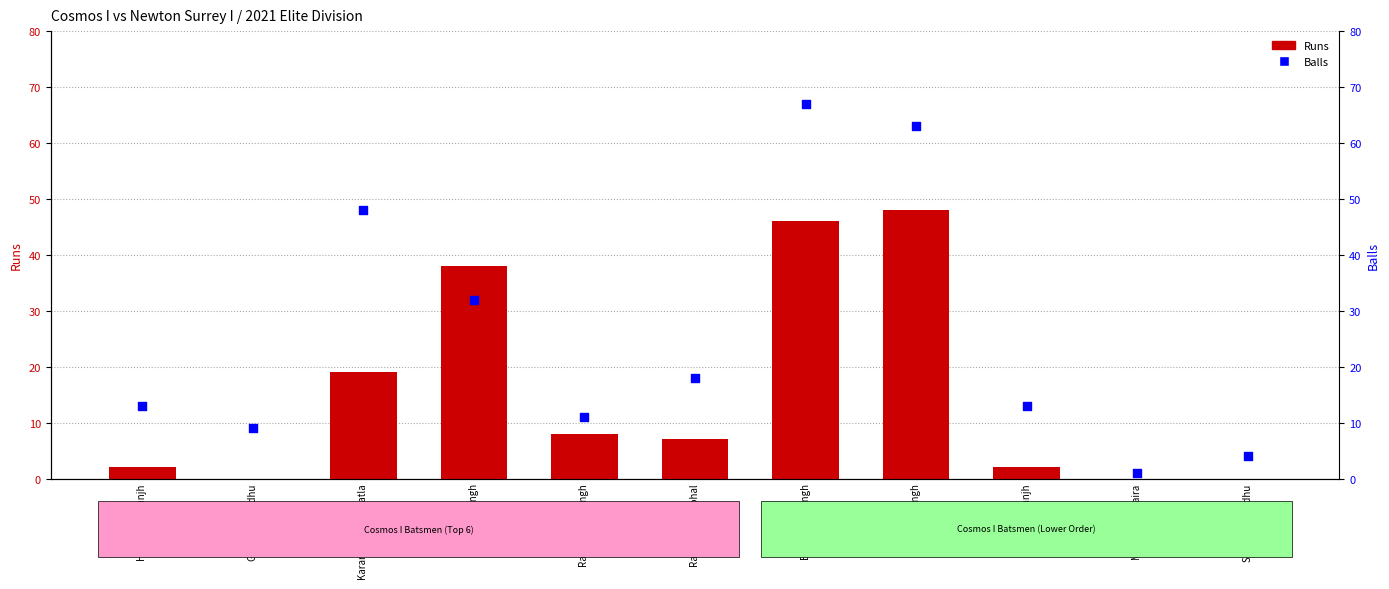

At which category is the sum across all series the highest?

Bhupinder Singh